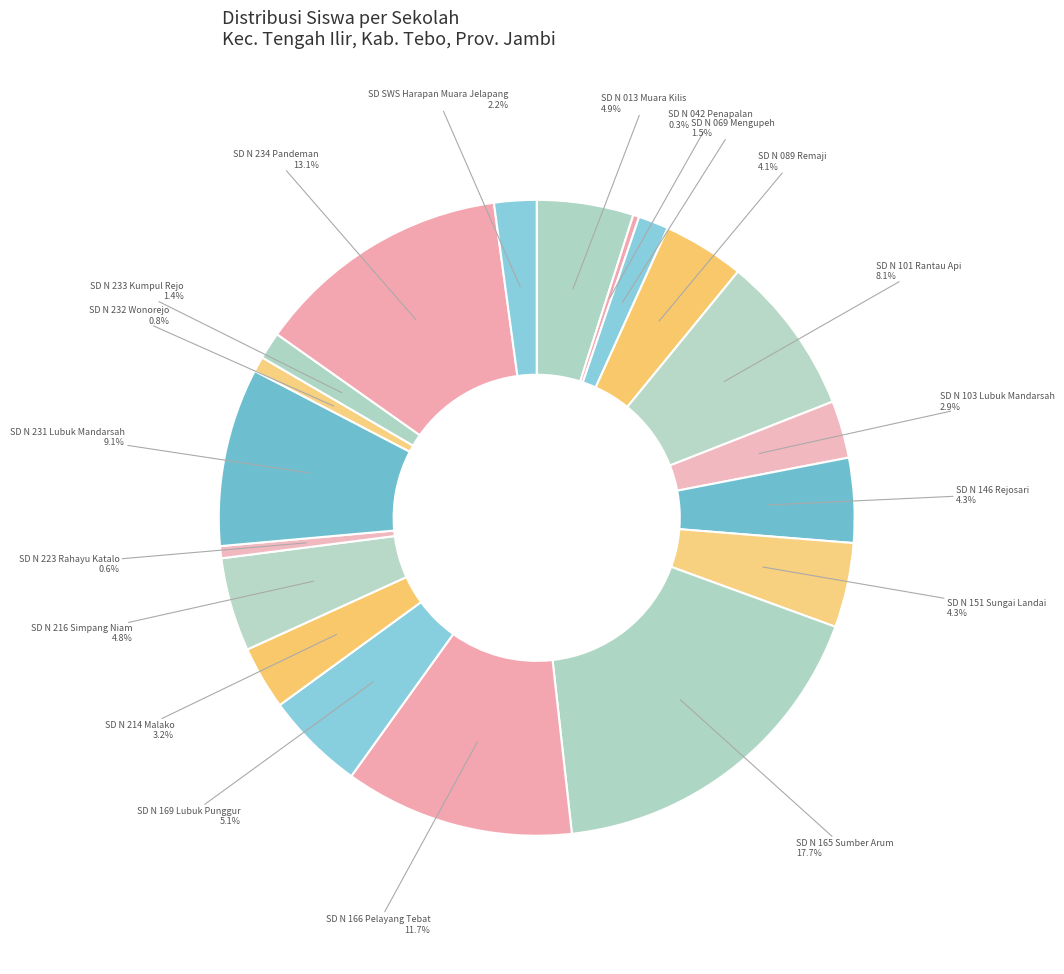

Rank the categories by value from lowest to highest.

SD NEGERI 042/VIII PENAPALAN, SD NEGERI 223/VIII RAHAYU KATALO, SD NEGERI 232/VIII WONOREJO, SD NEGERI 233/VIII KUMPUL REJO, SD NEGERI 069/VIII MENGUPEH, SD SWASTA HARAPAN MUARA JELAPANG, SD NEGERI 103/VIII LUBUK MANDARSAH, SD NEGERI 214/VIII MALAKO, SD NEGERI 089/VIII REMAJI, SD NEGERI 146/VIII REJOSARI, SD NEGERI 151/VIII SUNGAI LANDAI, SD NEGERI 216/VIII SIMPANG NIAM, SD NEGERI 013/VIII MUARA KILIS, SD NEGERI 169/VIII LUBUK PUNGGUR, SD NEGERI 101/VIII RANTAU API, SD NEGERI 231/VIII LUBUK MANDARSAH, SD NEGERI 166/VIII PELAYANG TEBAT, SD NEGERI 234/VIII PANDEMAN, SD NEGERI 165/VIII SUMBER ARUM